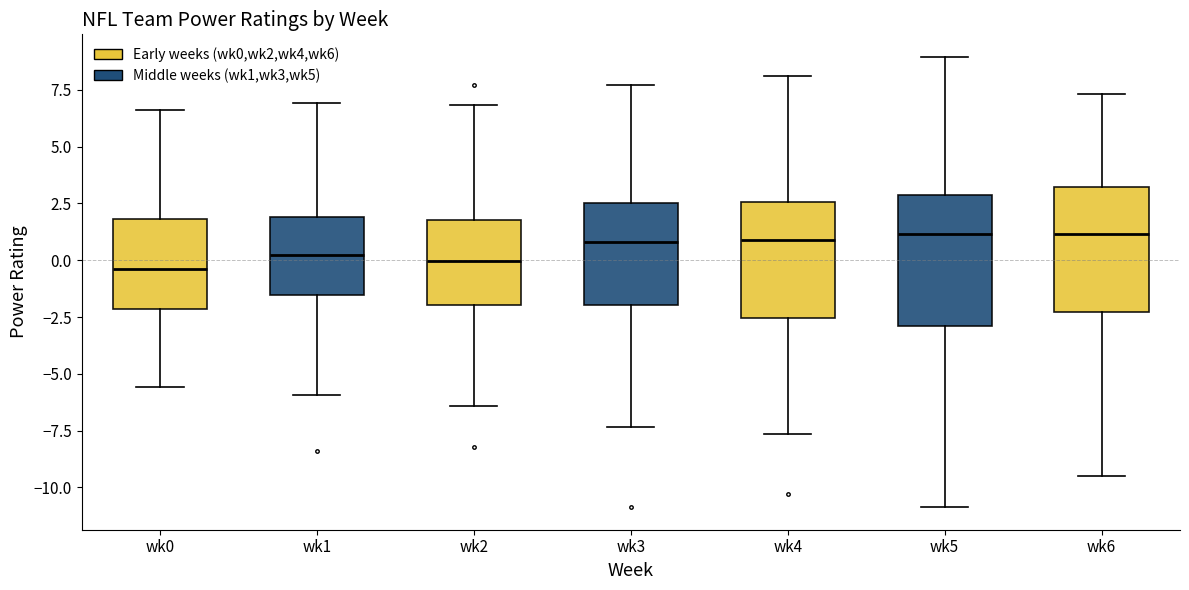

Reading left to right, transcribe this box plot: for each box, give where its median line is, the range the box spans, and where its two whiskers end, as read against the y-axis. The values are not printed on the chart, so give them approximately, as read against the axis.

wk0: median -0.5, box -2.0 to 2.0, whiskers -5.5 to 6.5
wk1: median 0.5, box -1.5 to 2.0, whiskers -6.0 to 7.0
wk2: median 0.0, box -2.0 to 2.0, whiskers -6.5 to 7.0
wk3: median 1.0, box -2.0 to 2.5, whiskers -7.5 to 7.5
wk4: median 1.0, box -2.5 to 2.5, whiskers -7.5 to 8.0
wk5: median 1.0, box -3.0 to 3.0, whiskers -11.0 to 9.0
wk6: median 1.0, box -2.5 to 3.0, whiskers -9.5 to 7.5